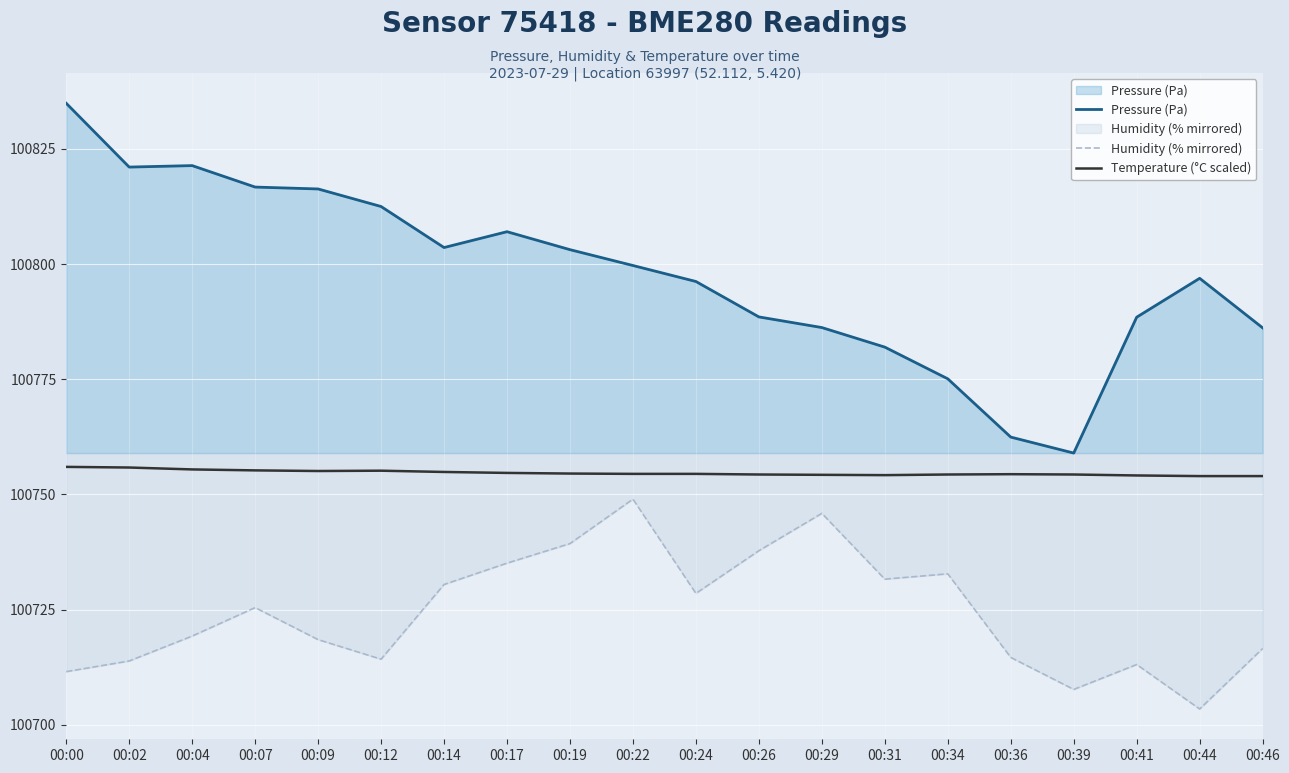

Reading right to left, extract all data points from this chart.

Pressure (Pa): 100786.2	100796.9	100788.5	100759.0	100762.4	100775.1	100782.0	100786.2	100788.5	100796.2	100799.7	100803.1	100807.0	100803.6	100812.5	100816.3	100816.7	100821.4	100821.1	100834.9
Humidity (% mirrored): 100716.5	100703.4	100713.1	100707.7	100714.6	100732.8	100731.6	100745.9	100737.8	100728.5	100749.0	100739.3	100735.1	100730.4	100714.2	100718.5	100725.4	100719.2	100713.8	100711.5
Temperature (°C scaled): 100754.0	100754.0	100754.1	100754.3	100754.4	100754.3	100754.2	100754.2	100754.3	100754.5	100754.5	100754.5	100754.7	100754.9	100755.1	100755.1	100755.2	100755.4	100755.8	100756.0